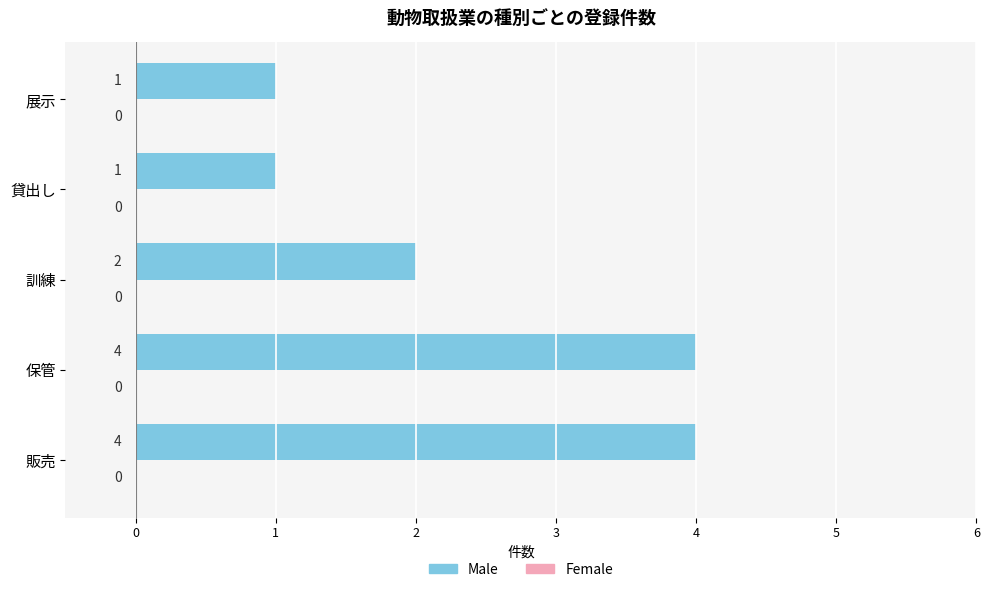

The chart shows a value of 2 at 訓練. True or false?

True